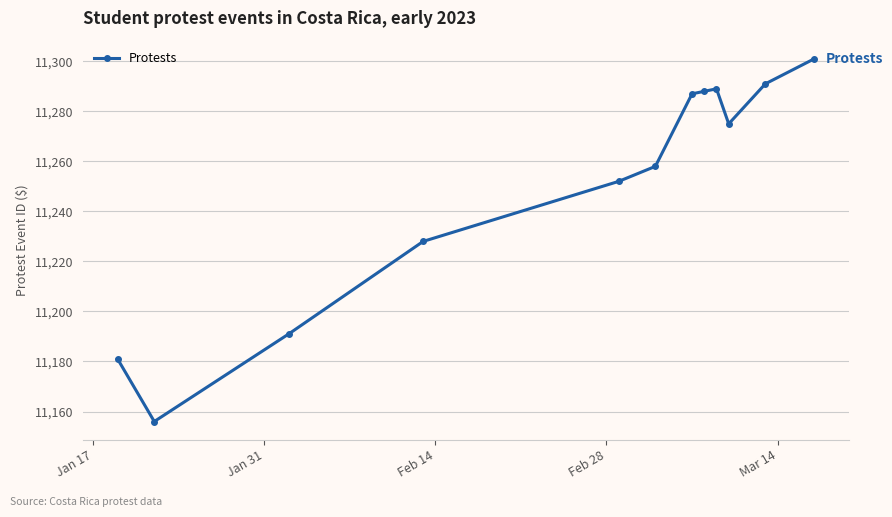

How many categories are shown in the chart?

12